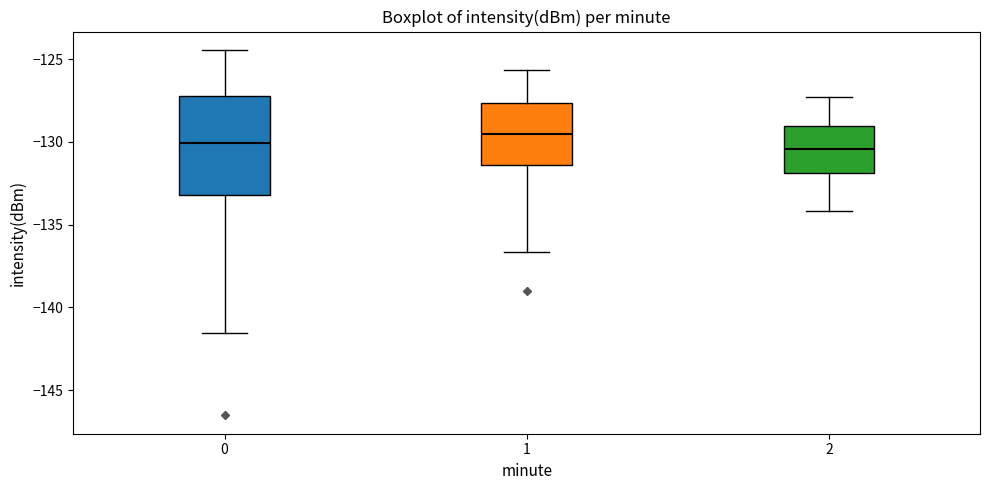

Reading left to right, read every box against the y-axis: the position of its median line, the range the box covers, and the ends of its whiskers. The values are not printed on the chart, so give them approximately, as read against the axis.

0: median -130.0, box -133.0 to -127.0, whiskers -141.5 to -124.5
1: median -129.5, box -131.5 to -127.5, whiskers -136.5 to -125.5
2: median -130.5, box -132.0 to -129.0, whiskers -134.0 to -127.5